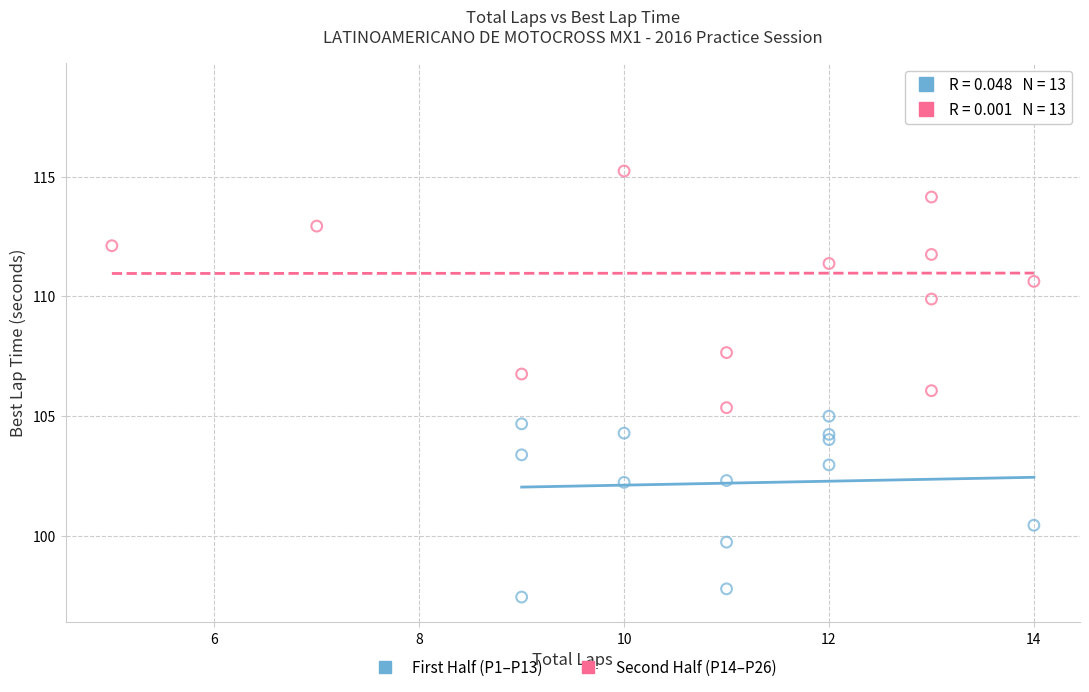

Which series reaches the maximum Y coordinate?

Second Half (P14–P26)